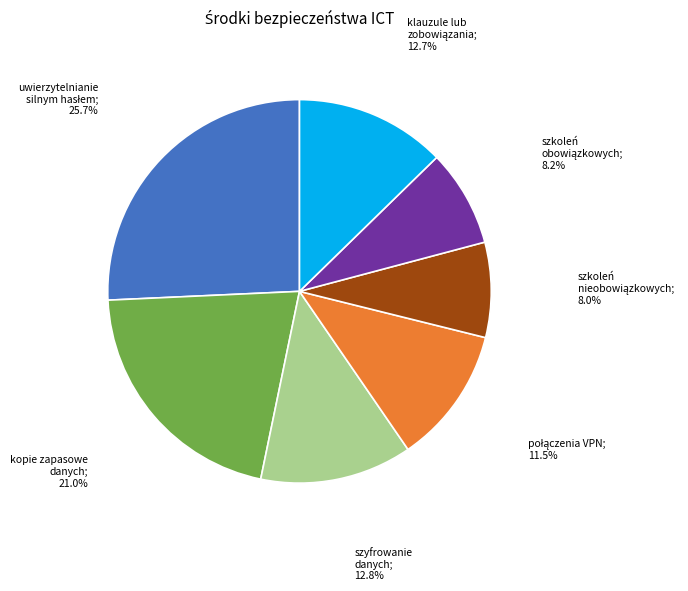

Does any single category account for the majority?

No